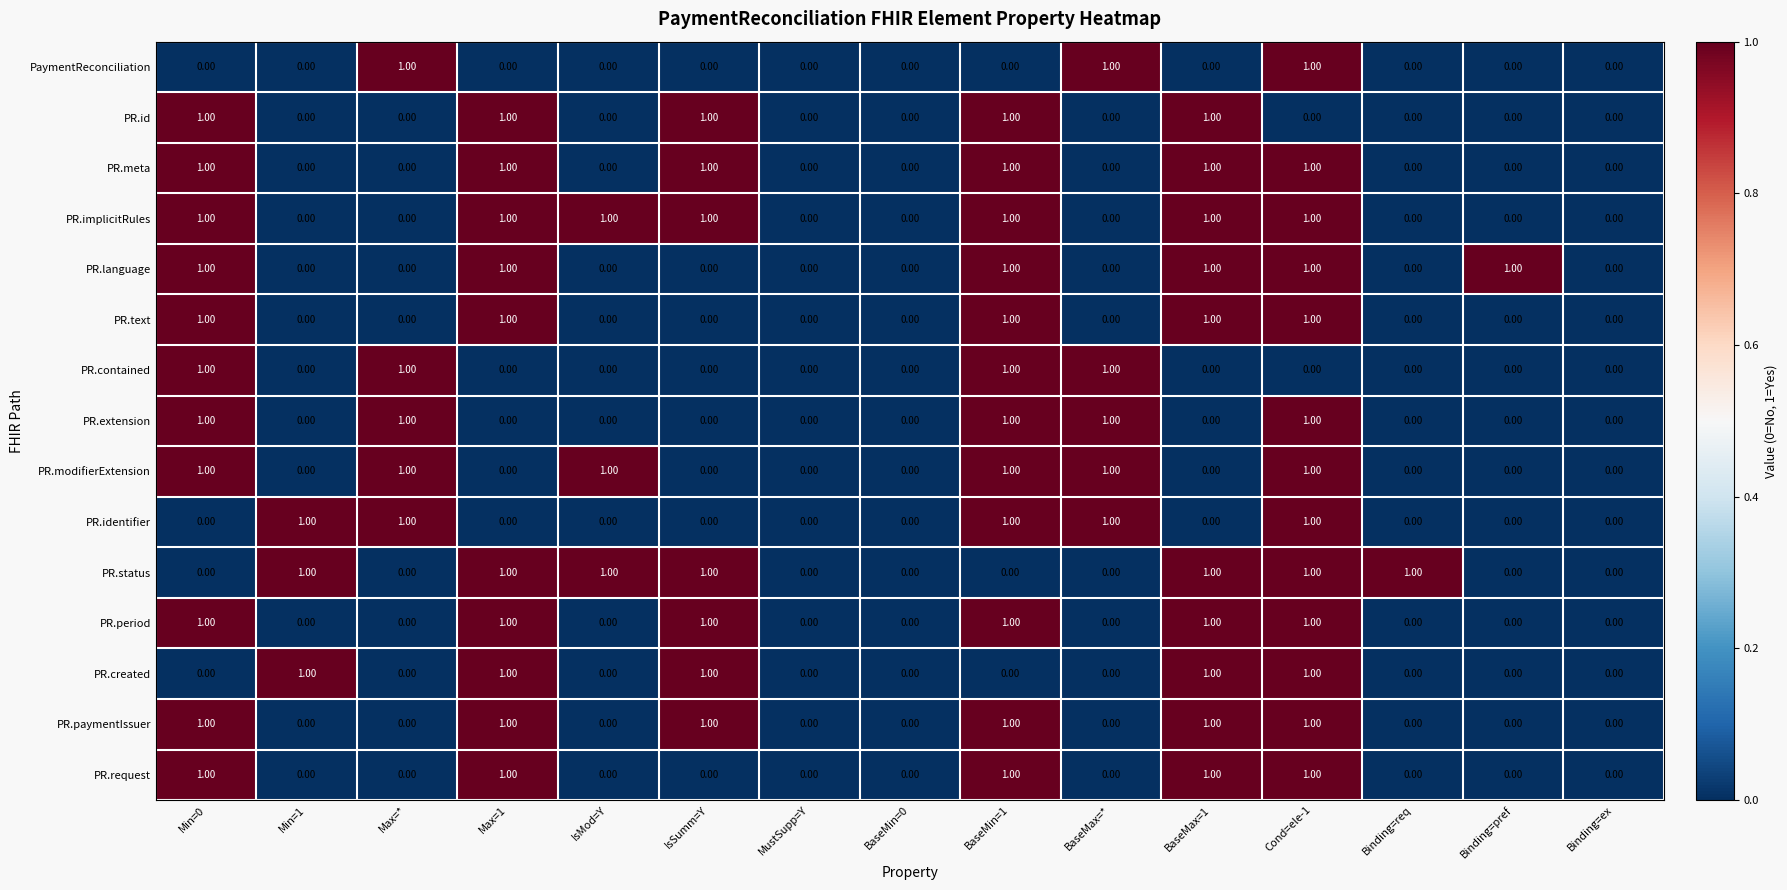

At which category is the sum across all series the highest?

Cond=ele-1